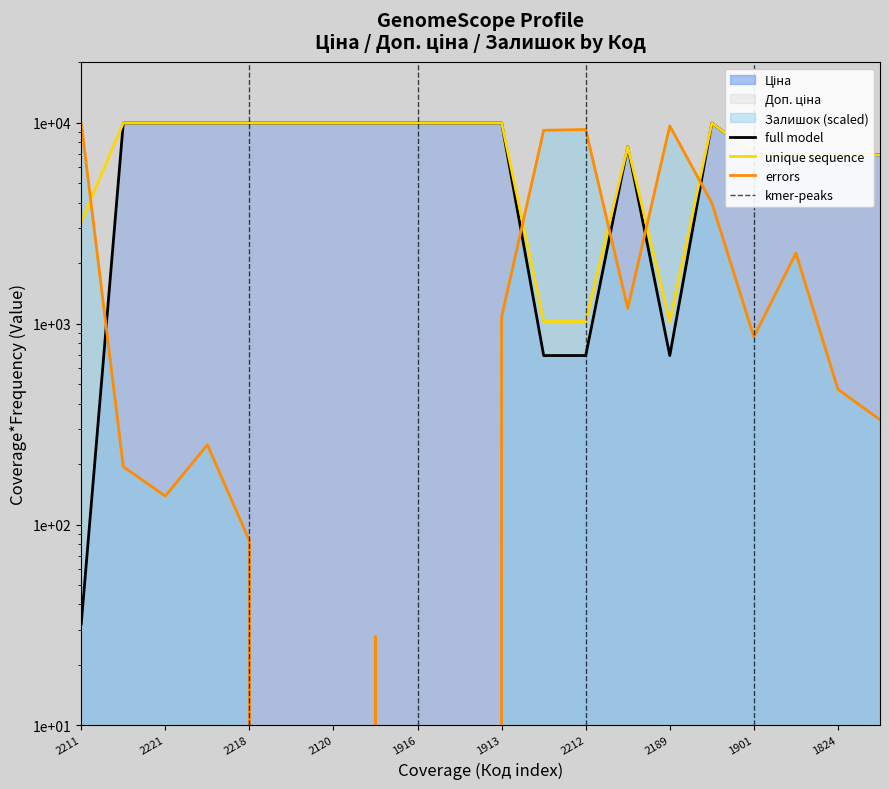

Does the chart have visible grid lines?

No